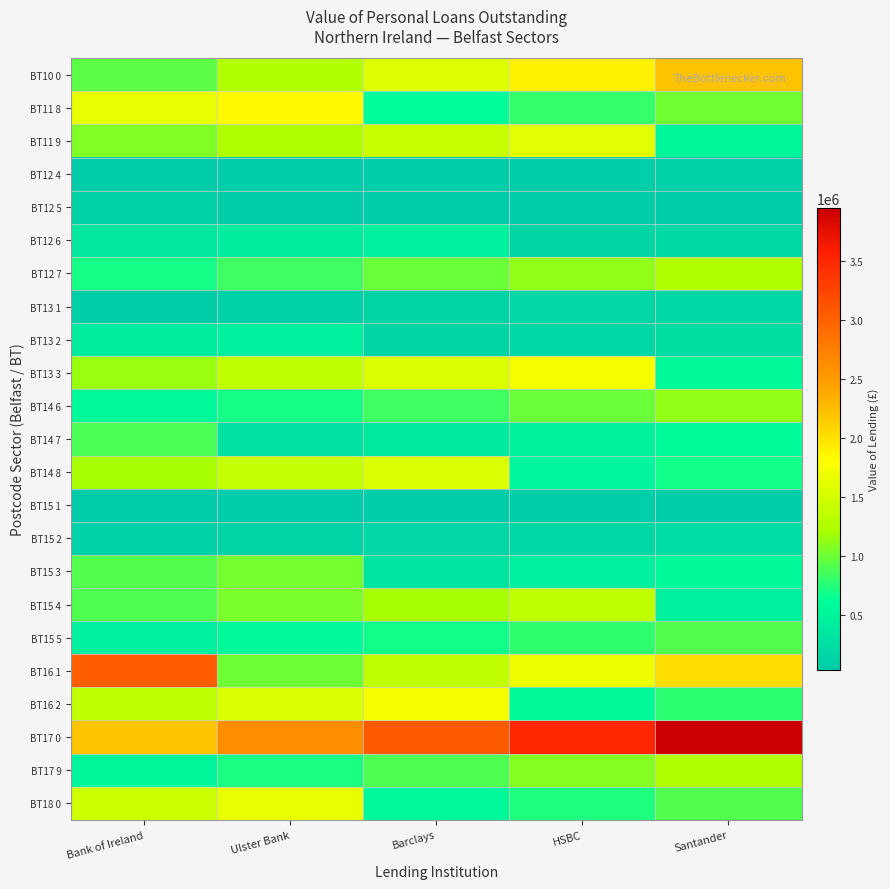

What is the smallest value displayed?

39415.8